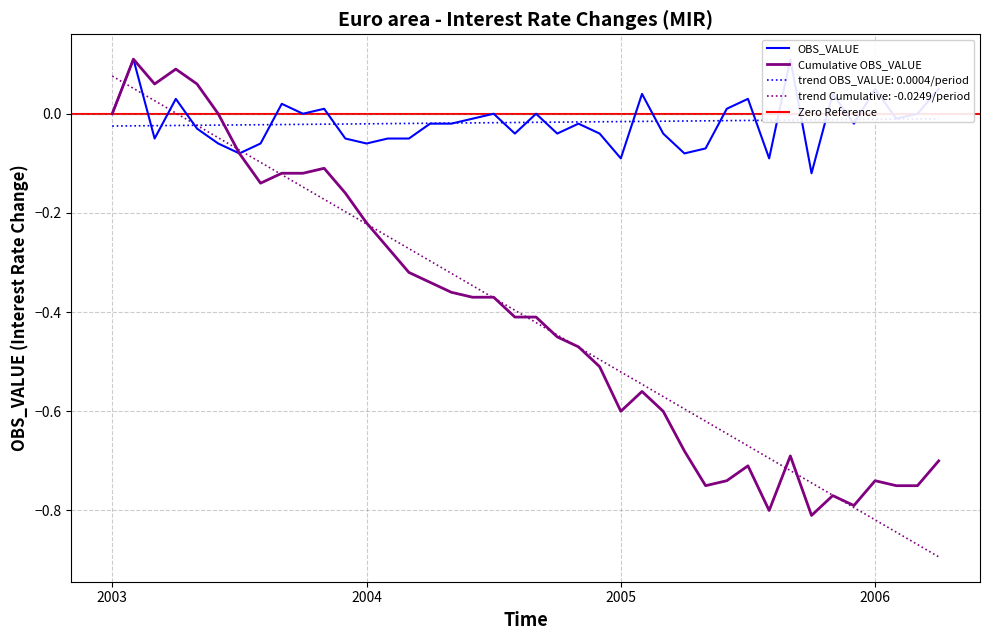

What are all the series names shown in the legend?

OBS_VALUE, Cumulative OBS_VALUE